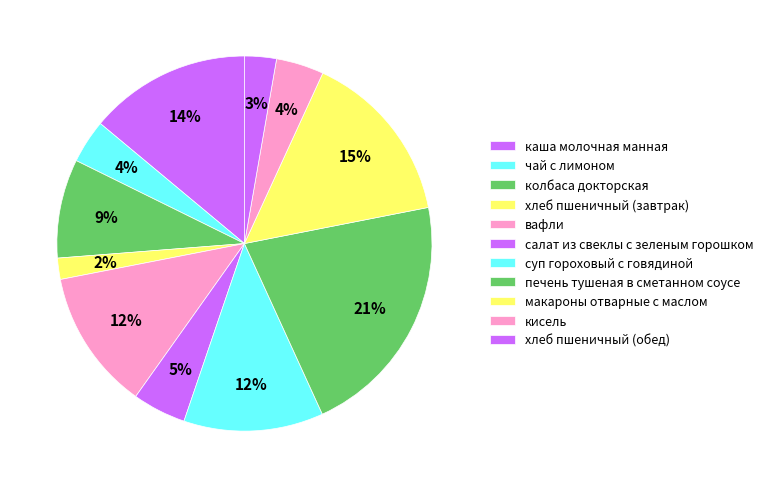

Count the number of slices in the pie.

11